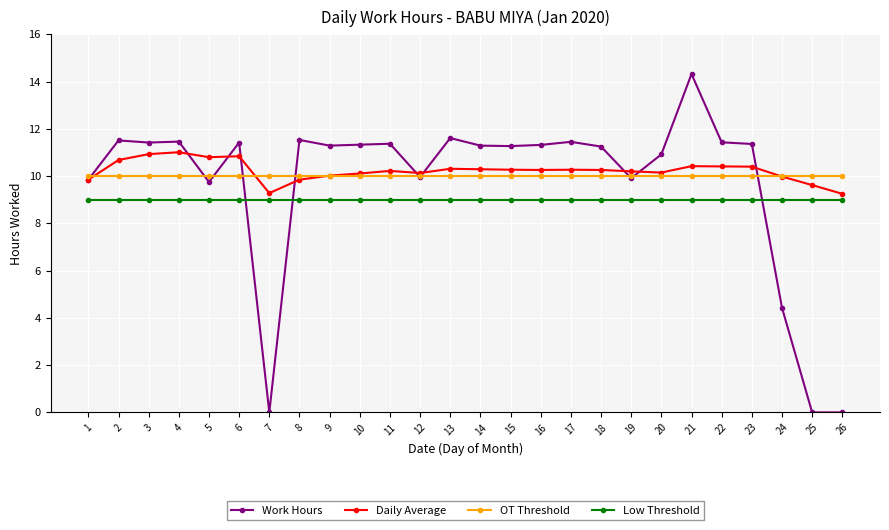

True or false: Low Threshold and Daily Average intersect in this chart.

False